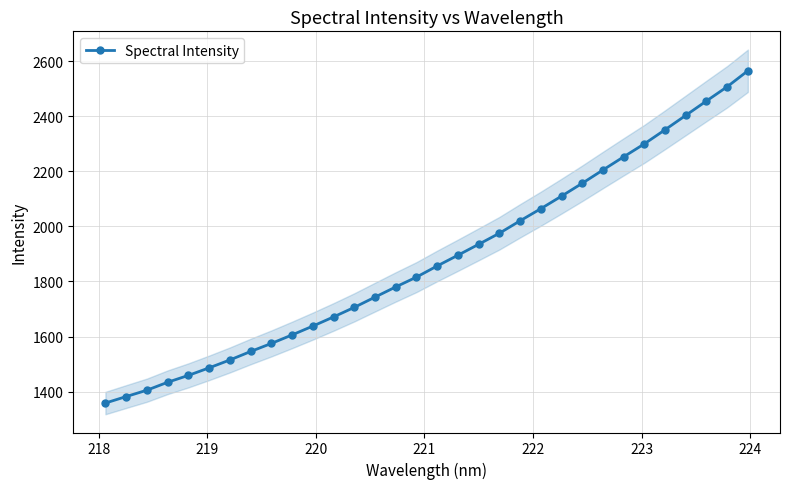

How many values are below 1856?

16